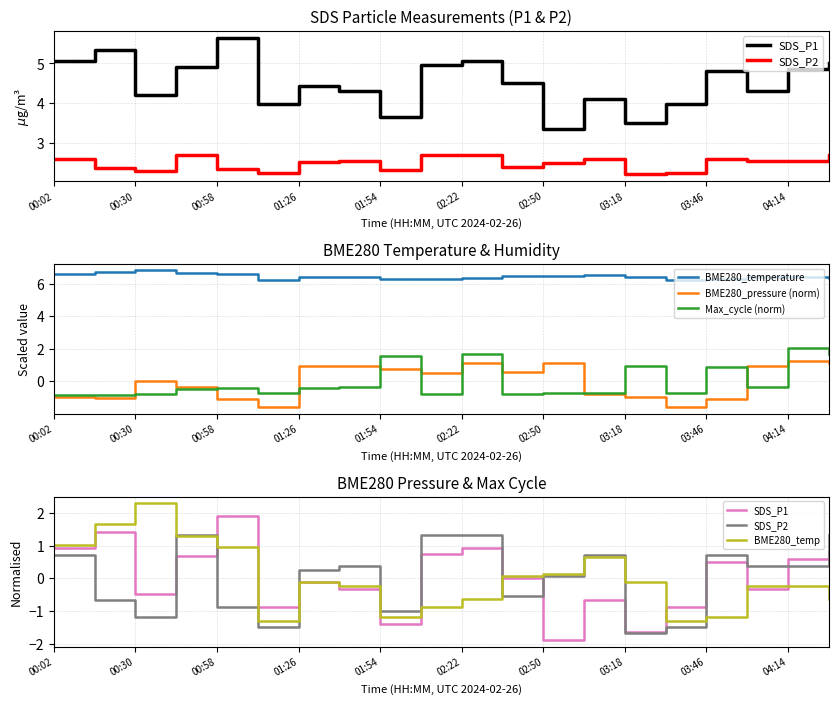

What is the highest value of the Max_cycle (norm) series?

2.1